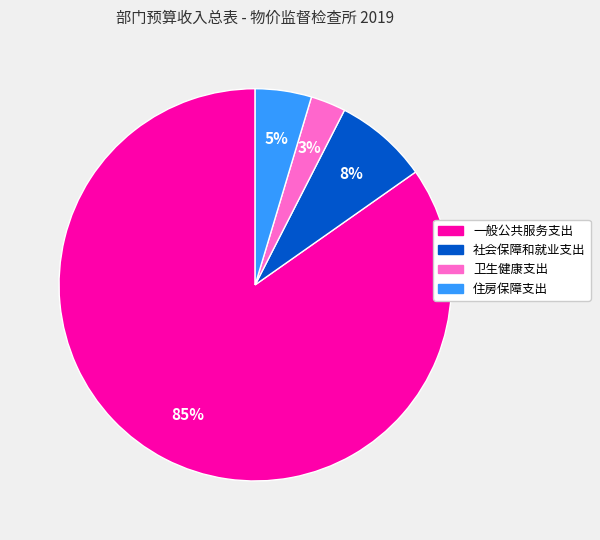

Combined, do 卫生健康支出 and 一般公共服务支出 account for over 50%?

Yes